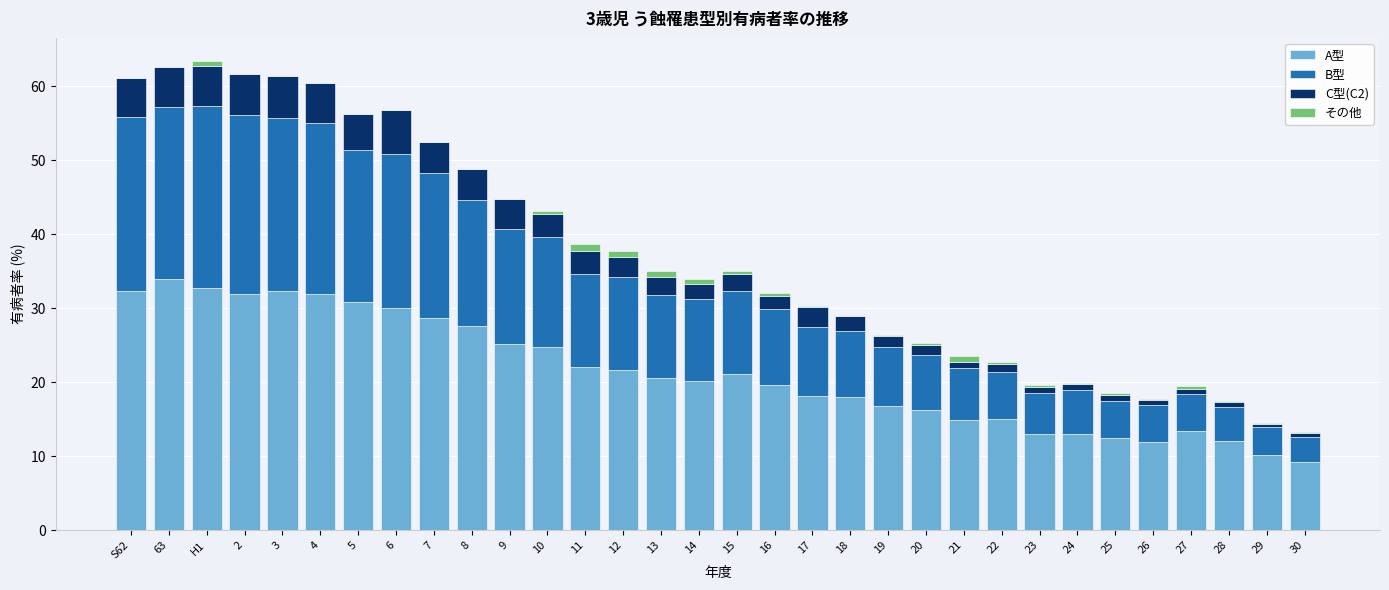

Is it true that A型 equals 21.1 at 15?

True